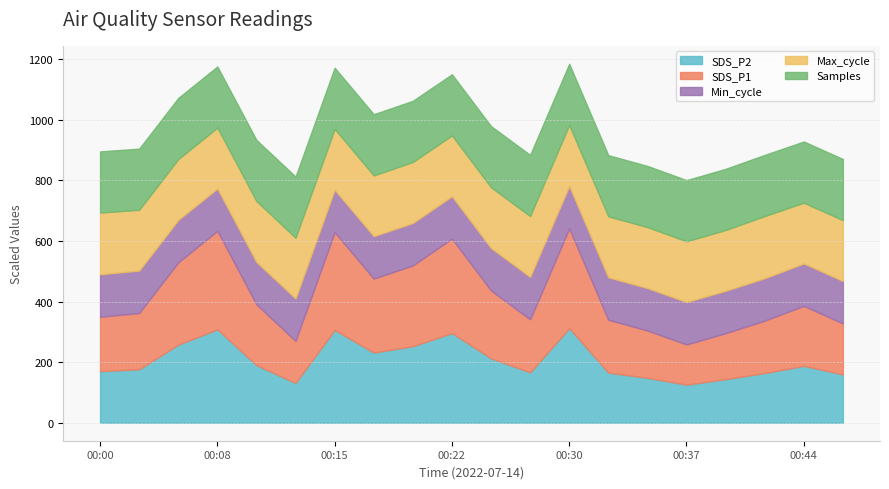

At which label does SDS_P2 reach its peak?

00:30